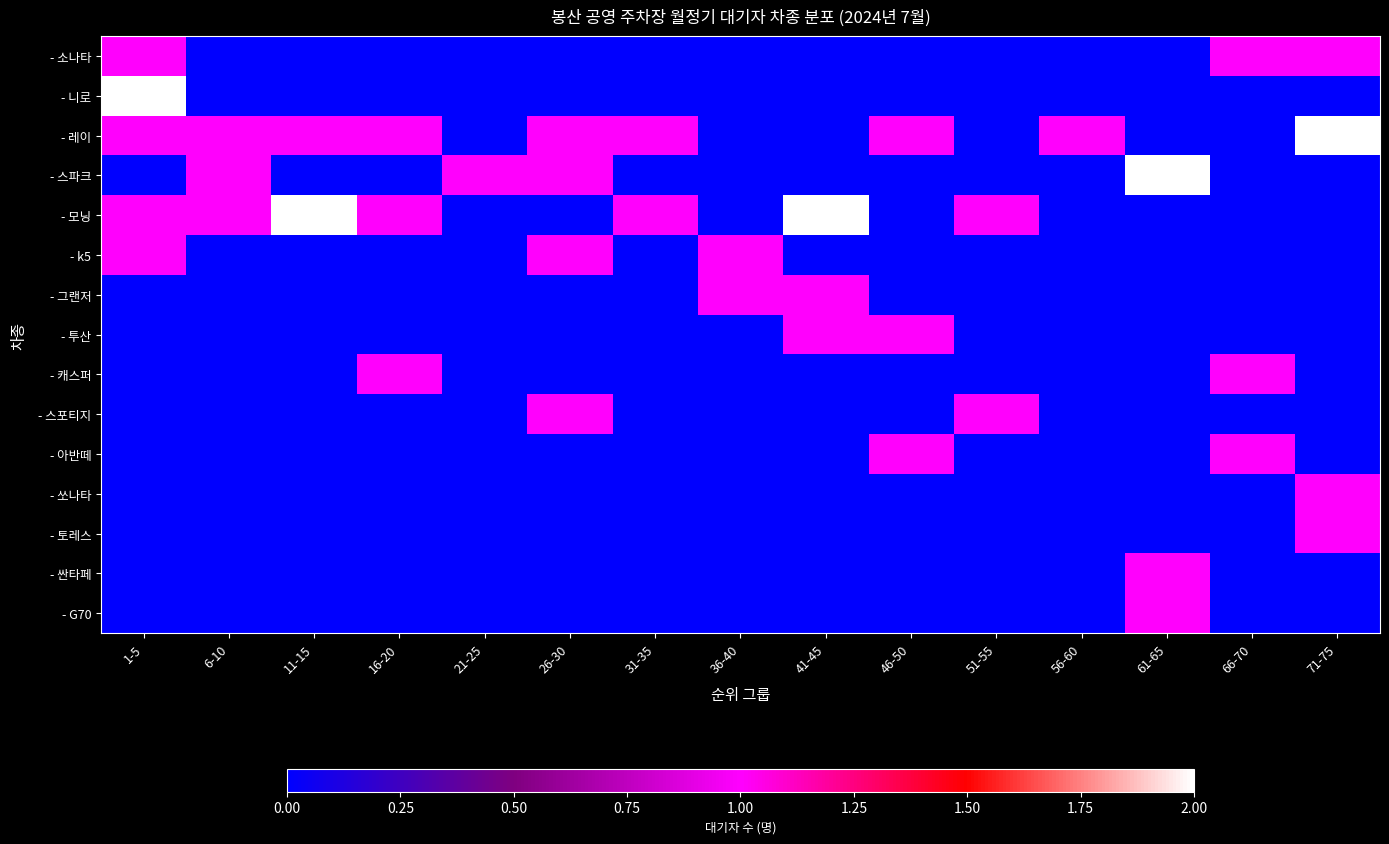

How many series are shown in this chart?

15